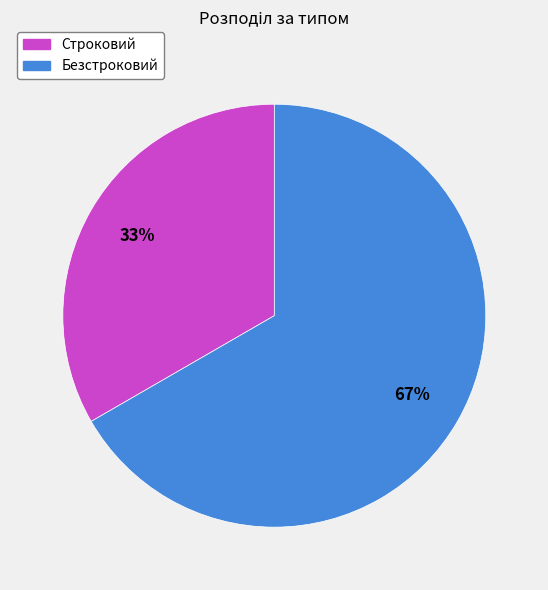

Approximately how many times larger is the value at Строковий compared to Безстроковий?

0.5